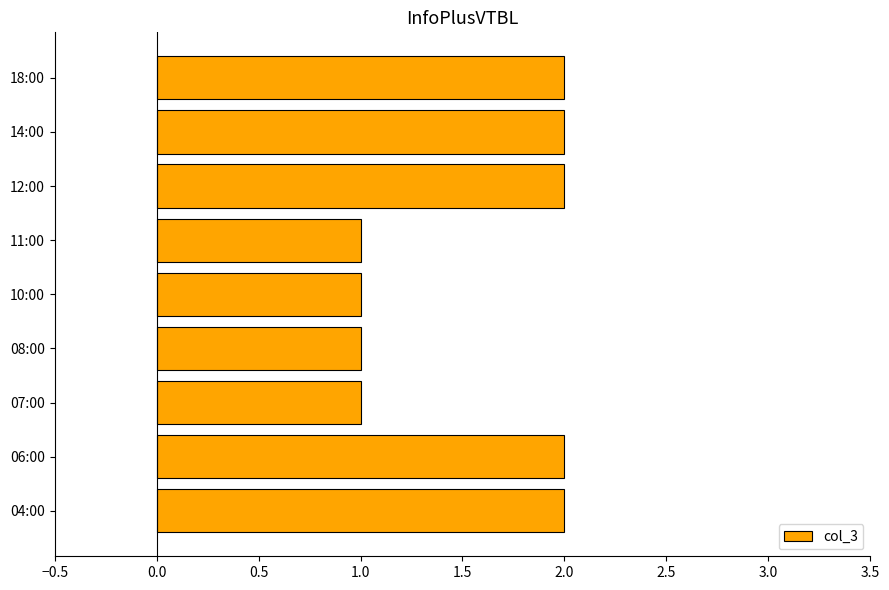

The value at 04:00 is 2. True or false?

True